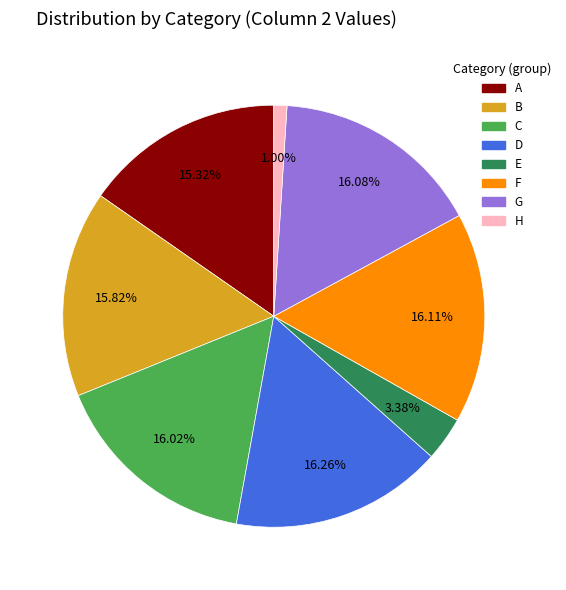

Combined, what portion of the pie is A and B?

31.1%